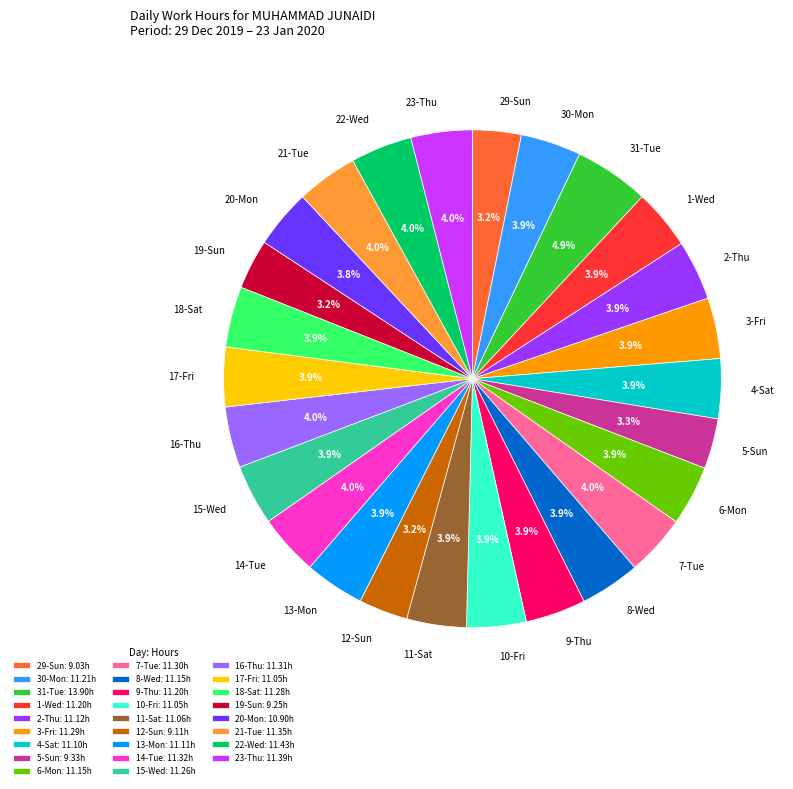

To the nearest percent, what is the average slice percentage?

4%